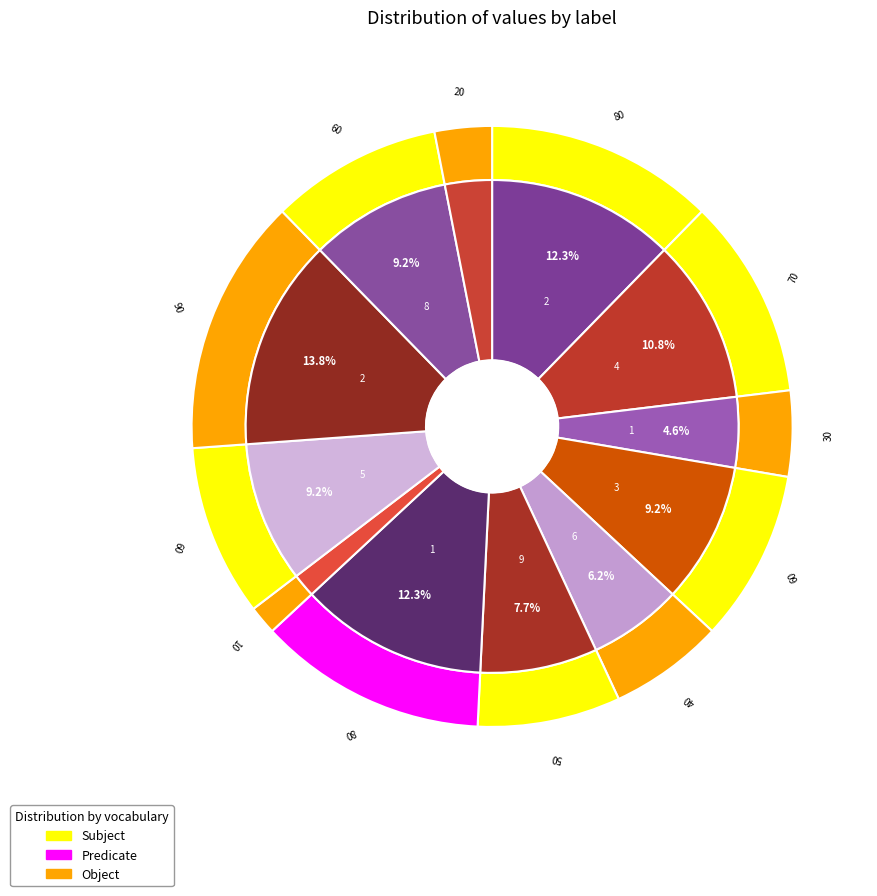

What is the change in value from 1 to 5?

+6